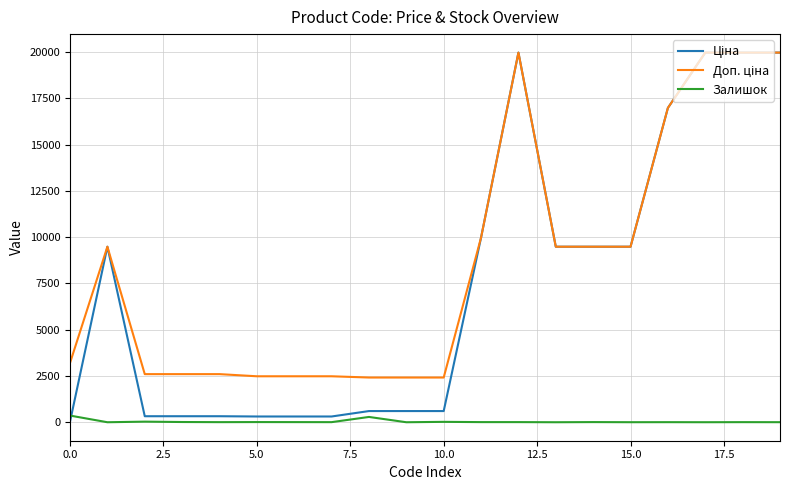

How many lines are shown in the chart?

3